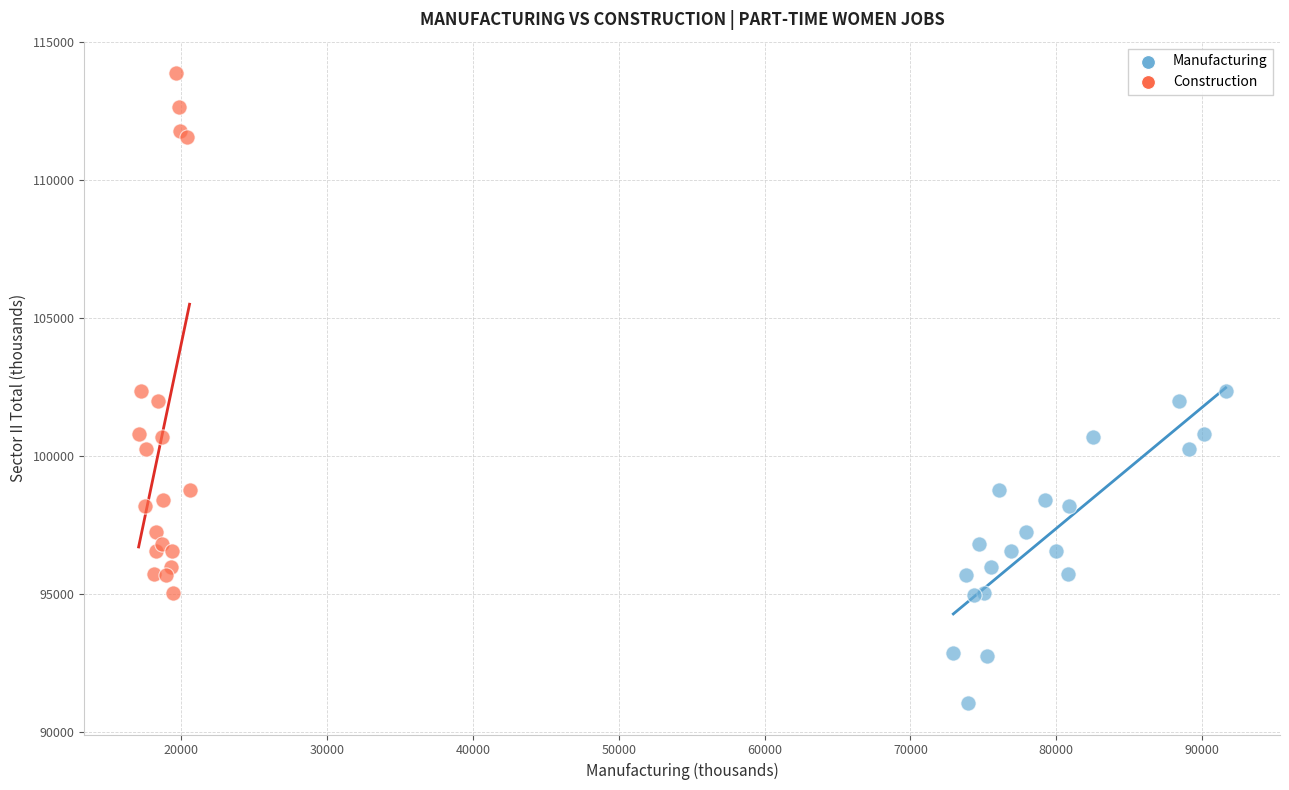

What are all the series names shown in the legend?

Manufacturing, Construction